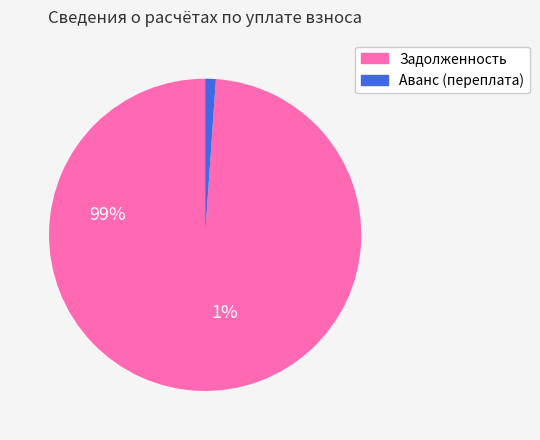

Does any single category account for the majority?

Yes